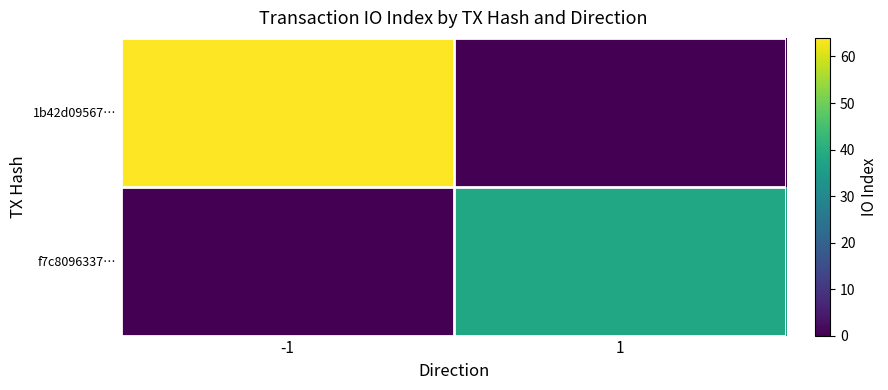

At which category is the sum across all series the highest?

-1